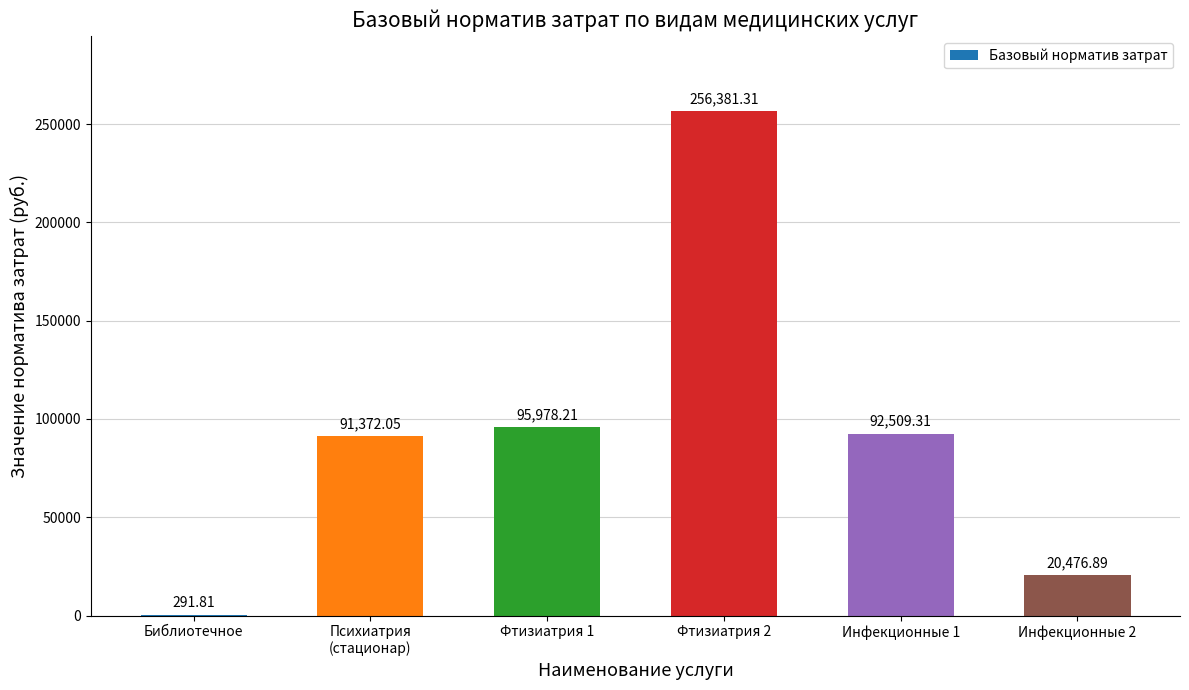

Count the number of categories in the chart.

6